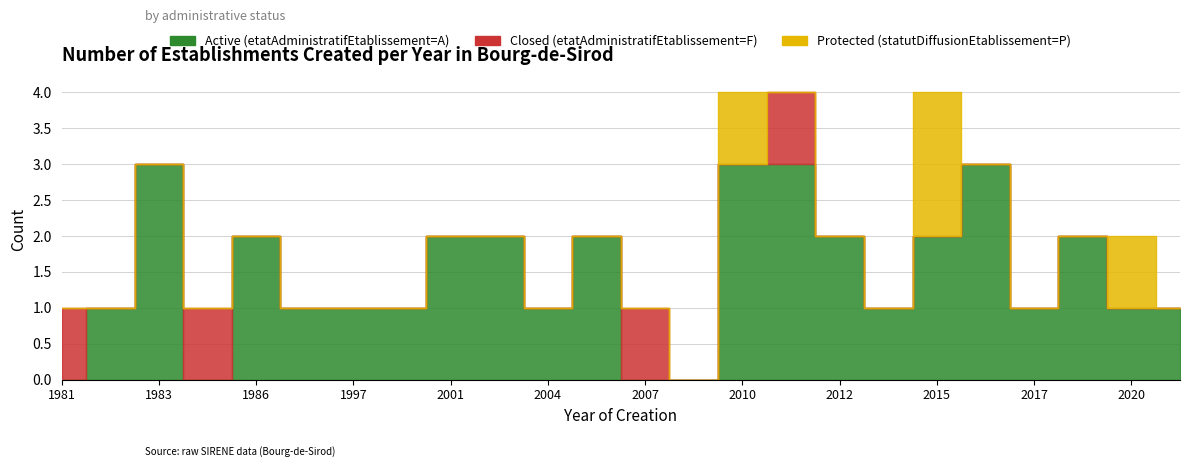

What is the spread (max minus min) of values at 2006?

2